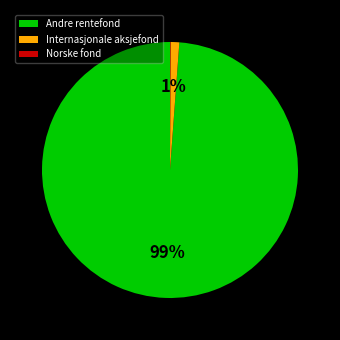

Does any single category account for the majority?

Yes